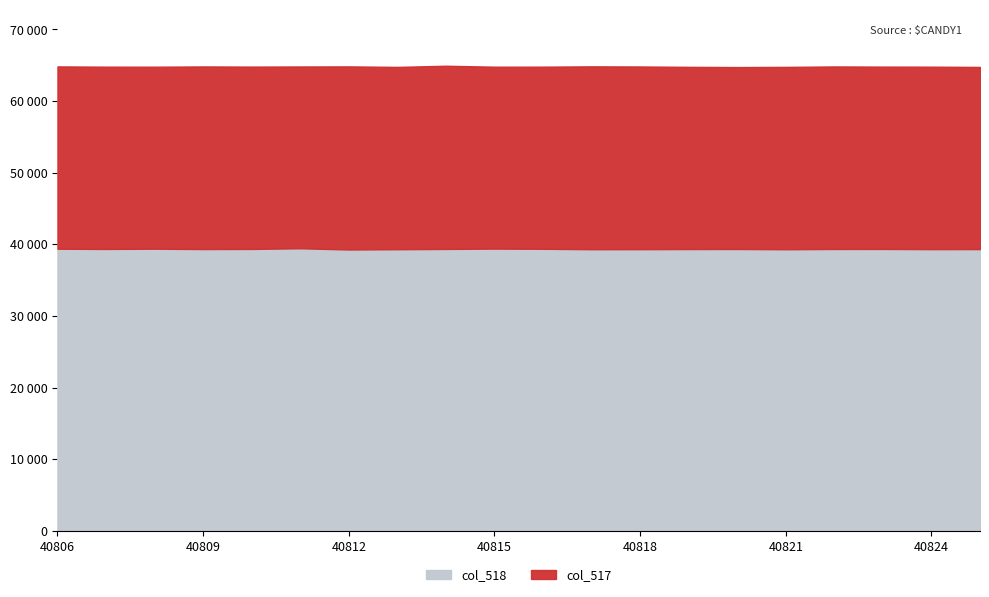

True or false: col_517 and col_518 intersect in this chart.

False